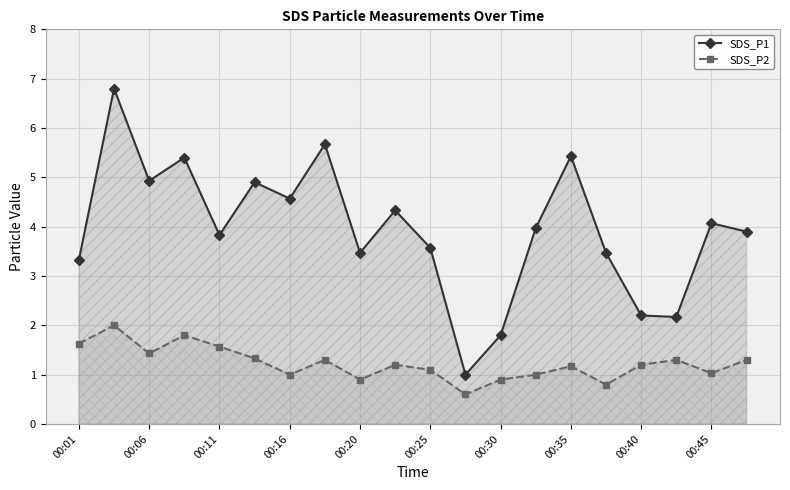

What is the label of the 12th point from the left?

11